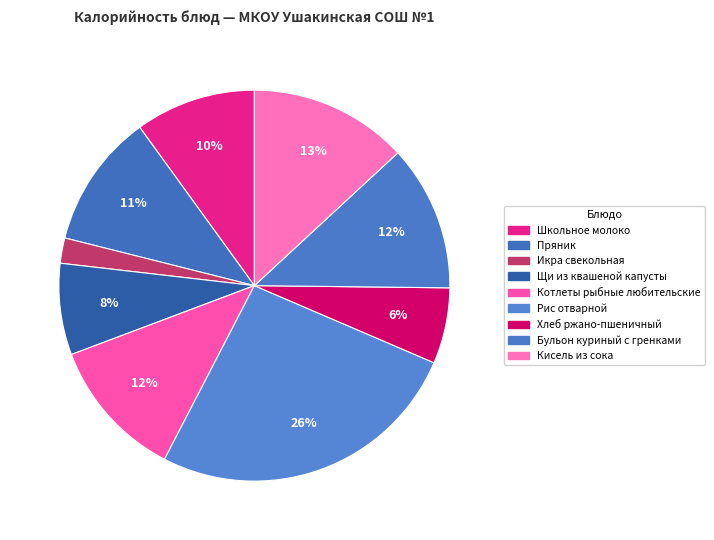

Count the number of slices in the pie.

9